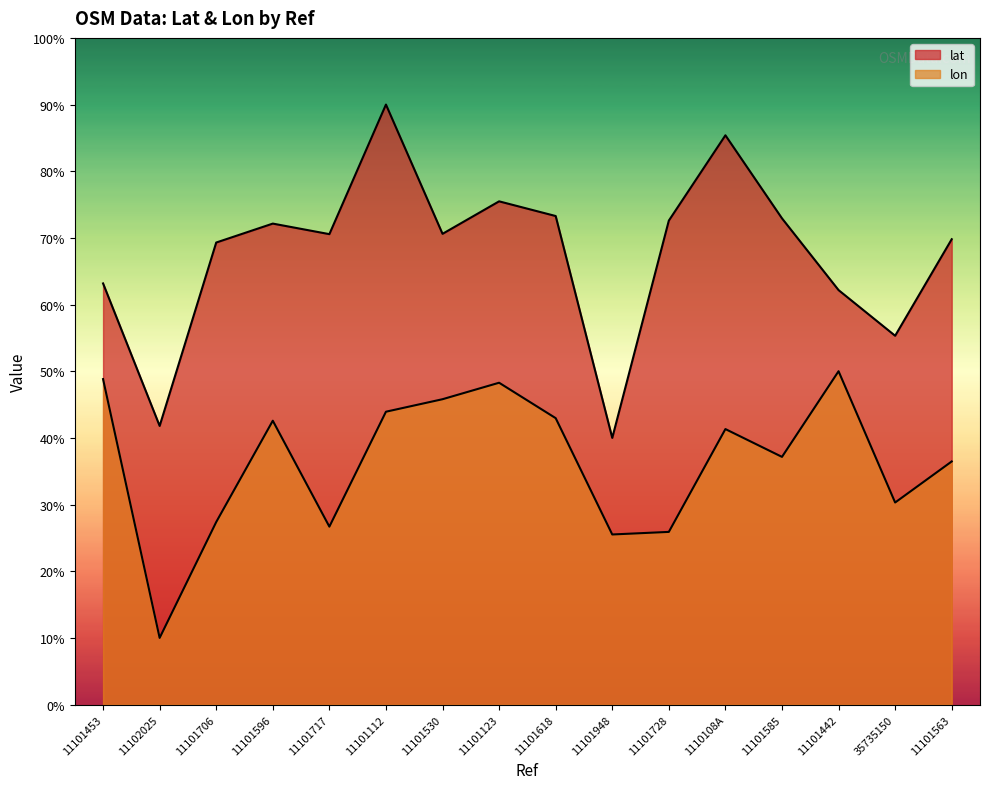

True or false: lat has a value of 21.1 at 11101123.

False